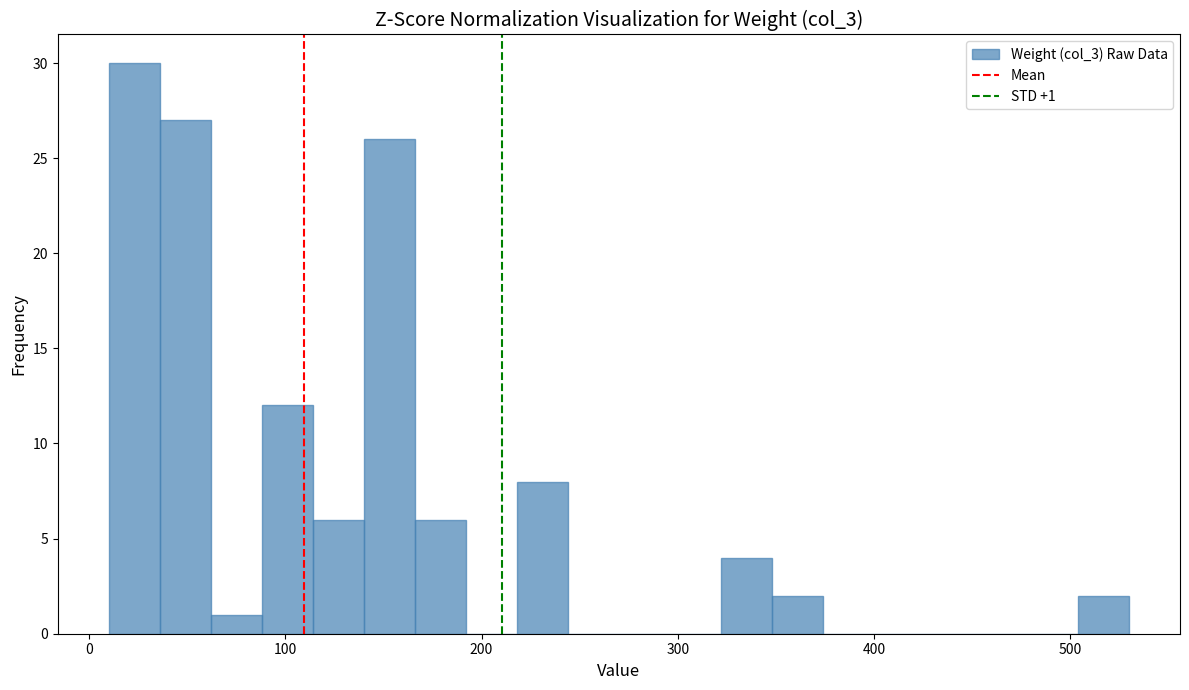

Around what value on the x-axis is the tallest bar? Give the approximate position of its centre, as read against the axis.

20